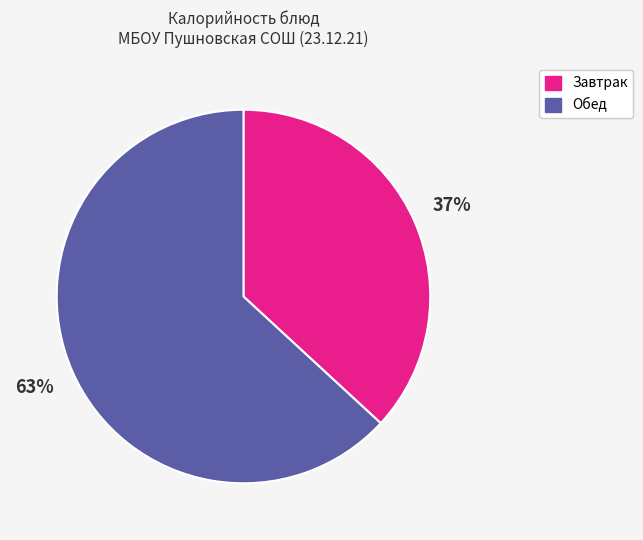

Count the number of slices in the pie.

2